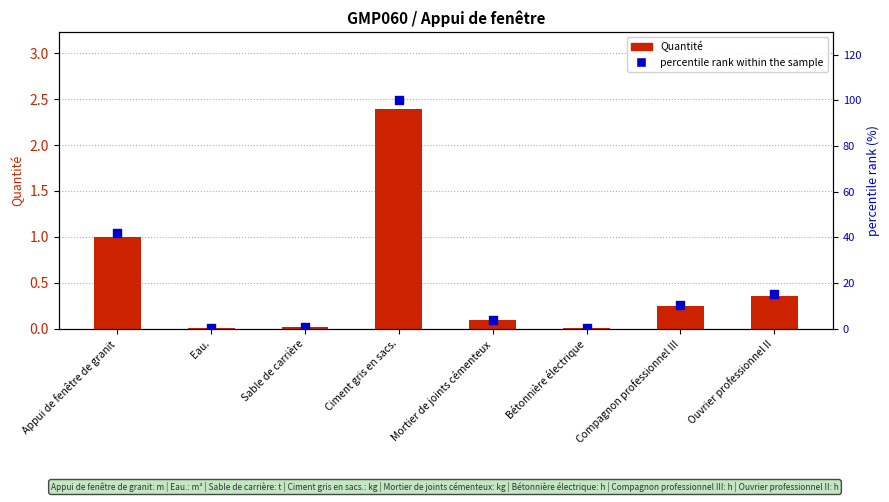

At how many categories does at least one series exceed 79?

1